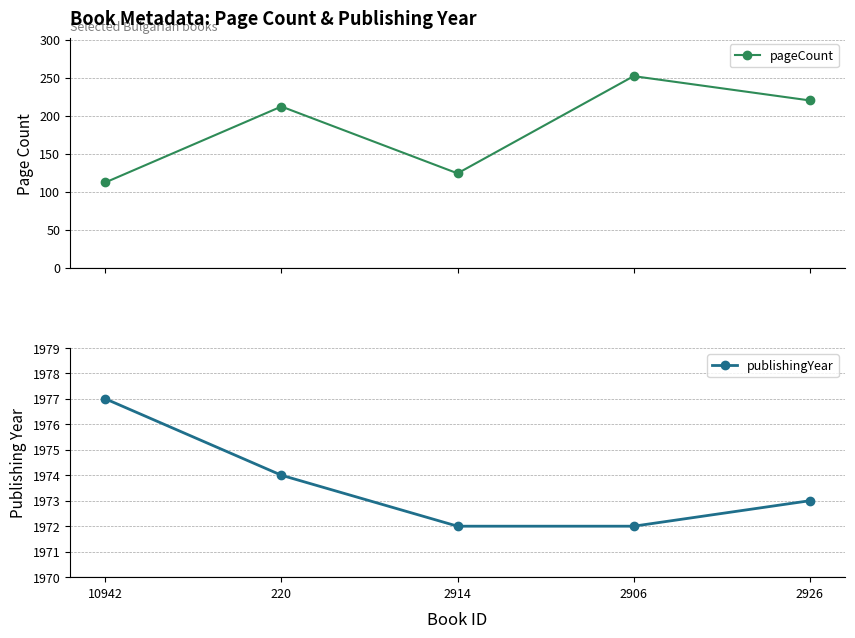

What is the difference between the highest and lowest values at 2914?

1848